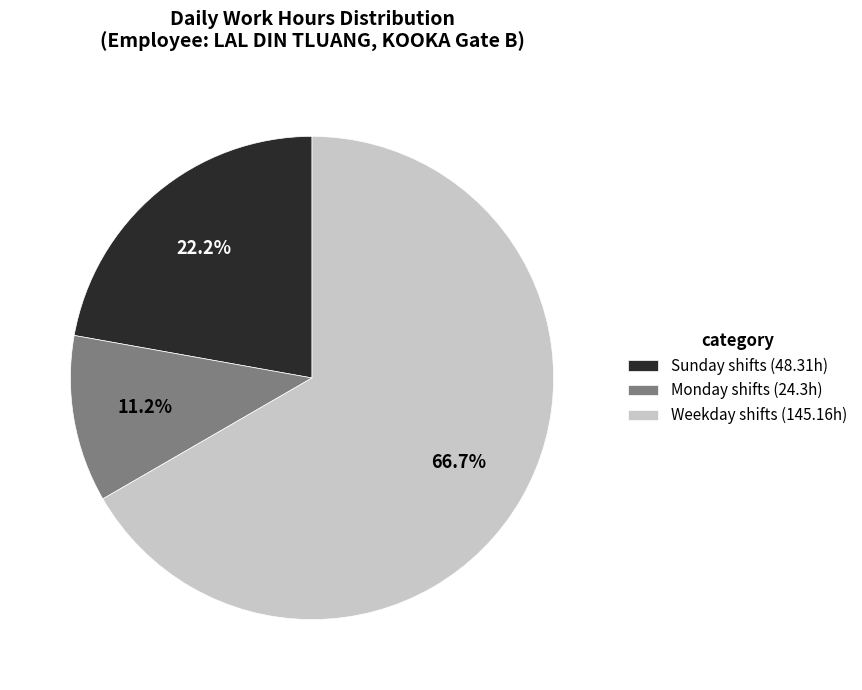

How many slices are in this pie chart?

3